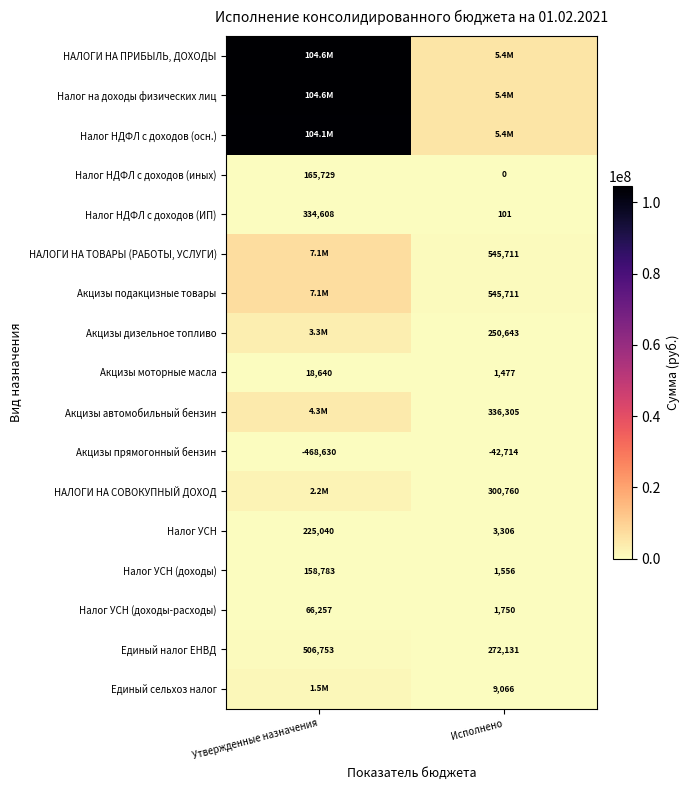

Where is Налог НДФЛ с доходов (ИП) nearest to the value 167354?

Исполнено